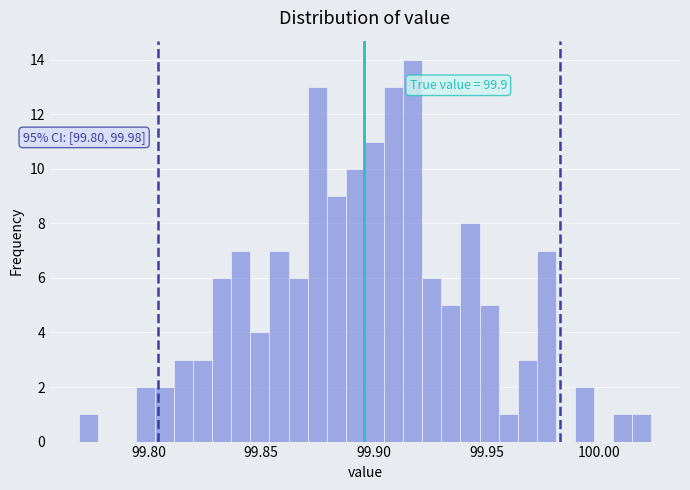

Read against the x-axis, roughly where is the centre of the tallest bar?

99.915